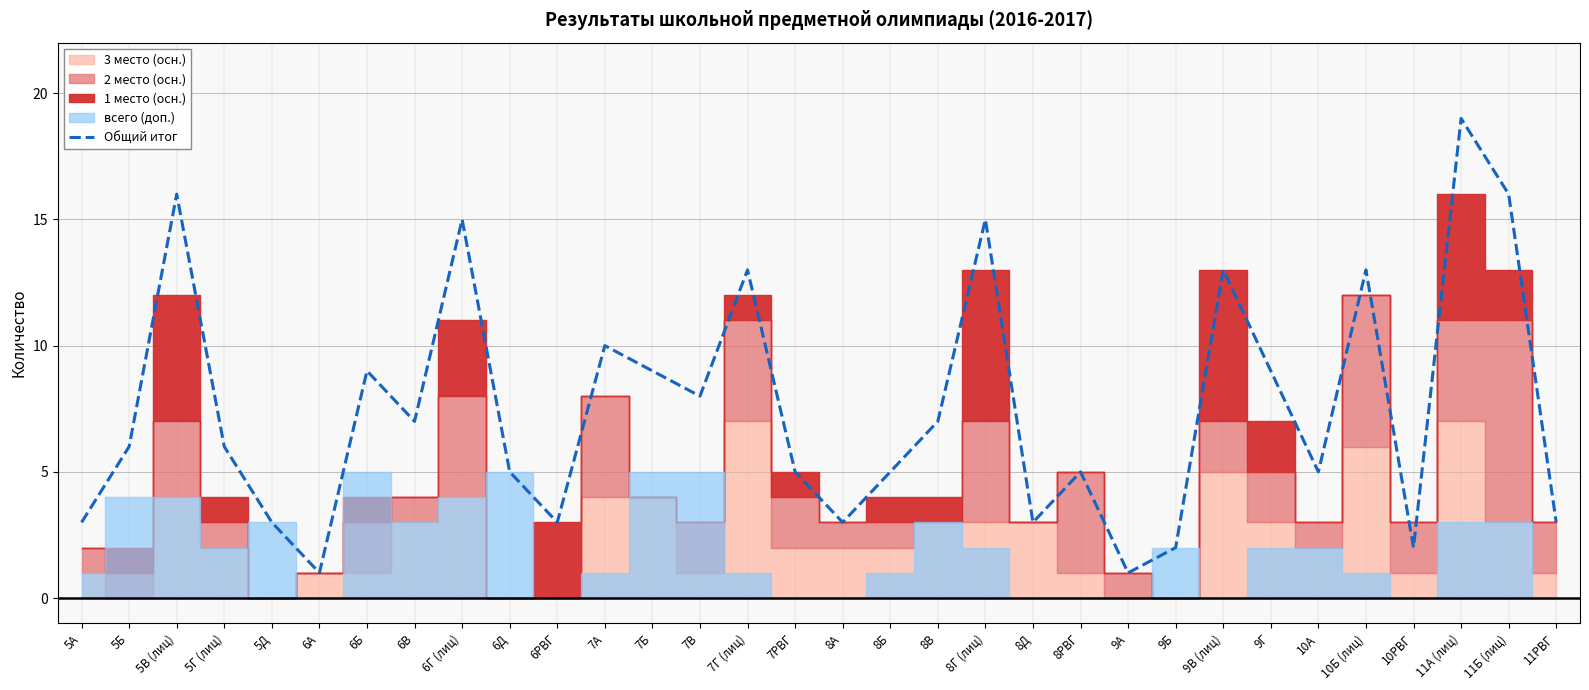

What is the change in value from 9А to 11РВГ?

+2